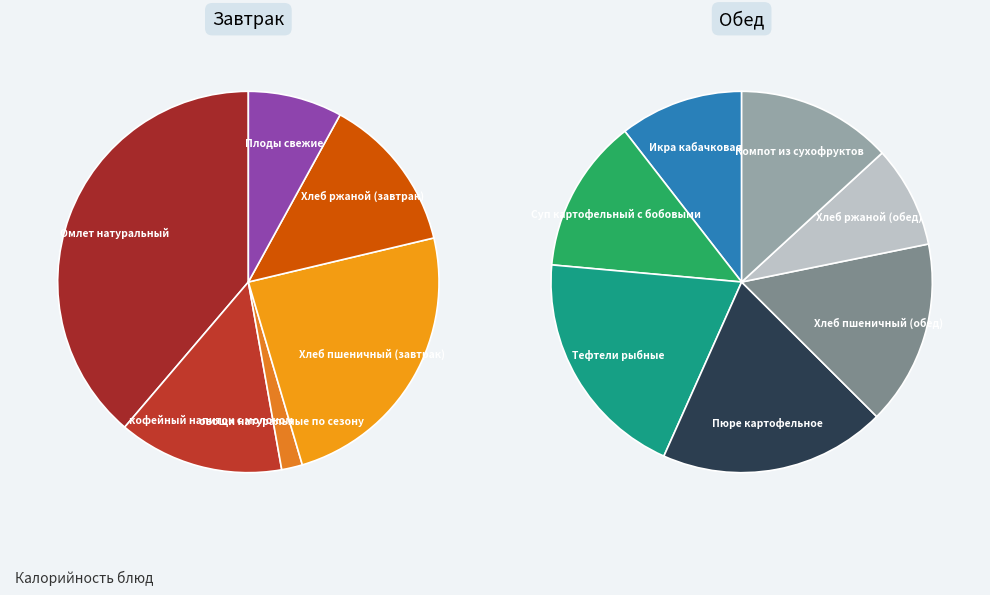

Does Компот из сухофруктов account for over 50% of the chart?

No